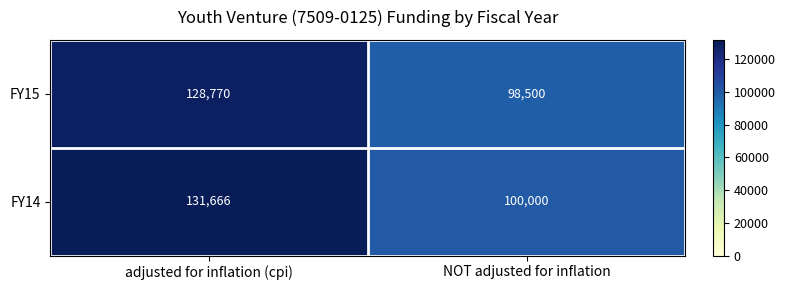

Which series has the largest total across all categories?

FY14